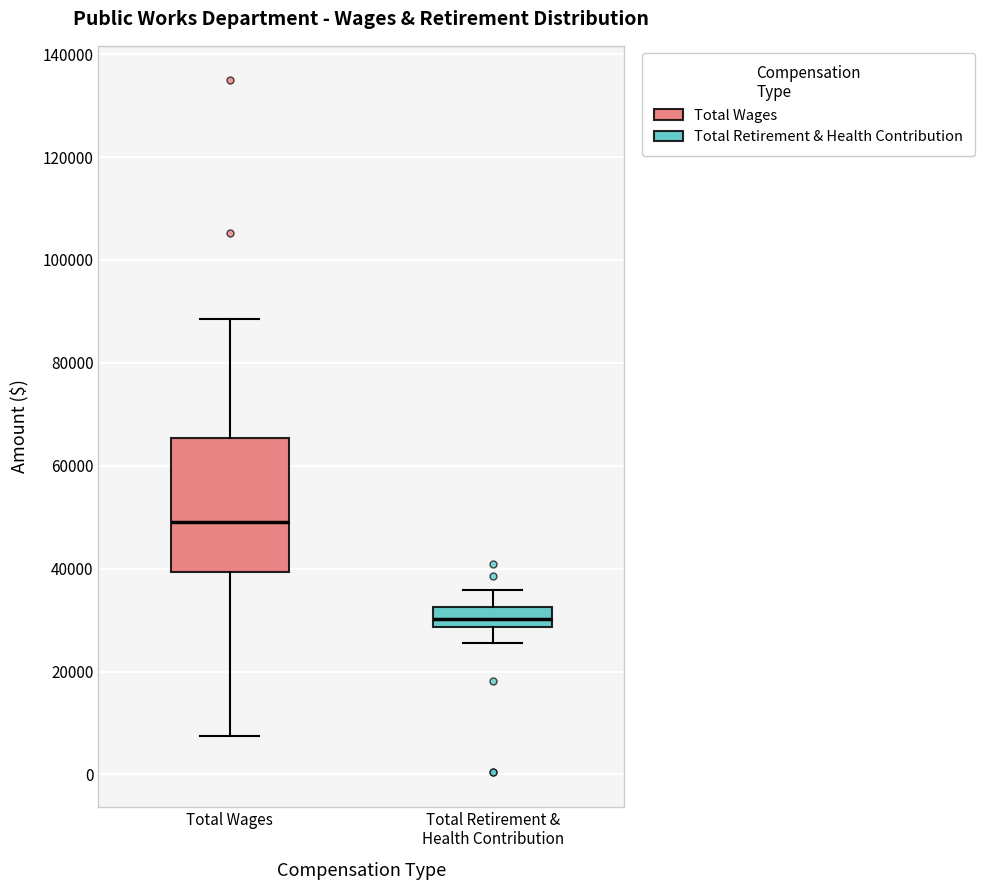

Which box's median line is the lowest?

Total Retirement & Health Contribution